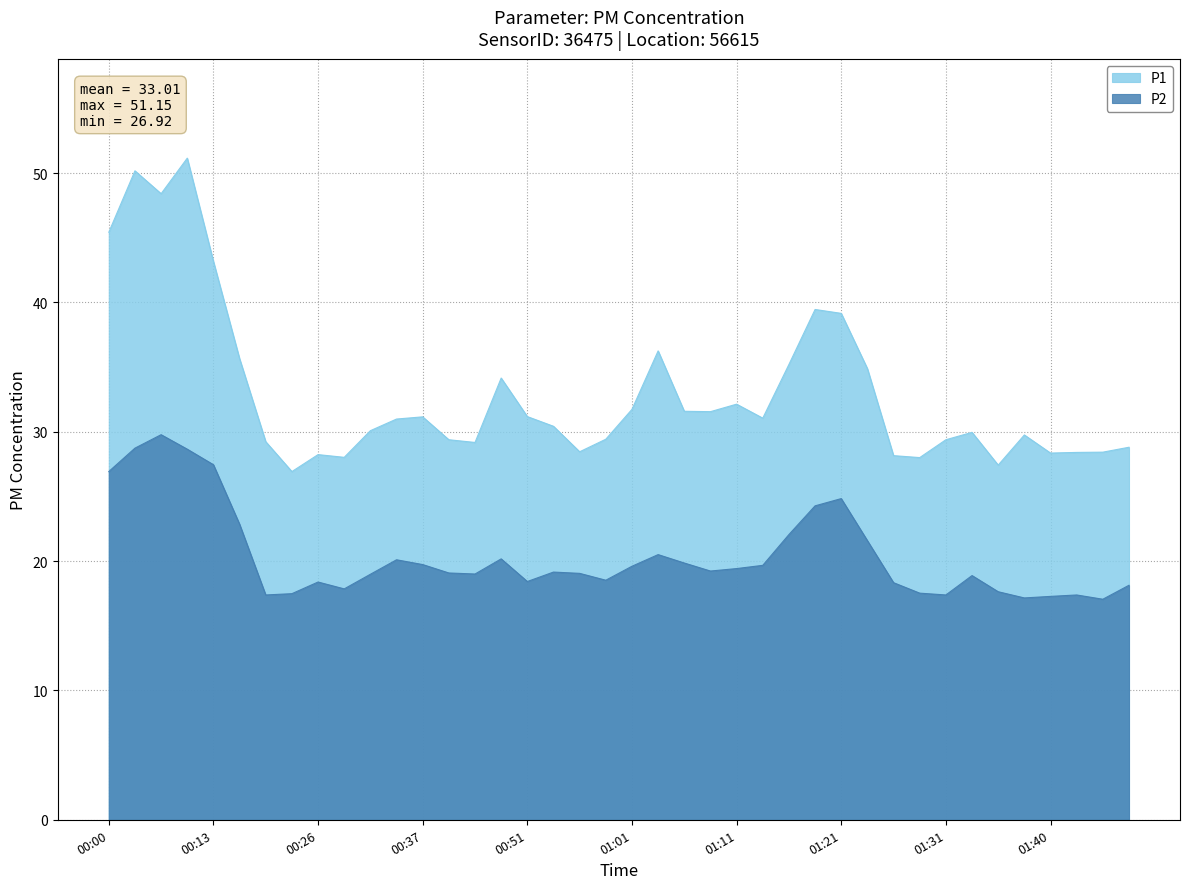

How many lines are shown in the chart?

2